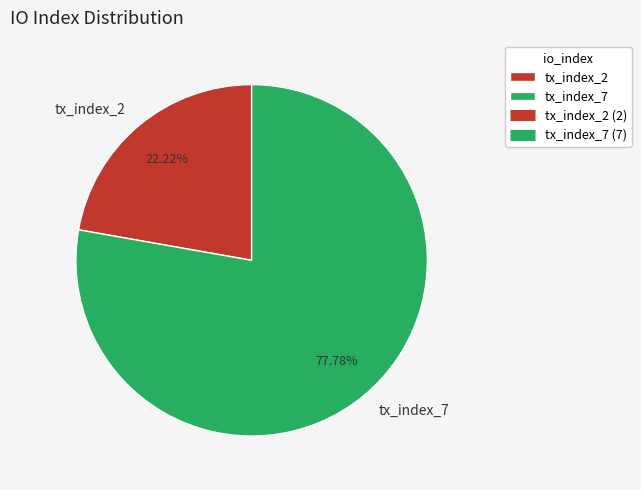

Which has a higher value, tx_index_7 or tx_index_2?

tx_index_7